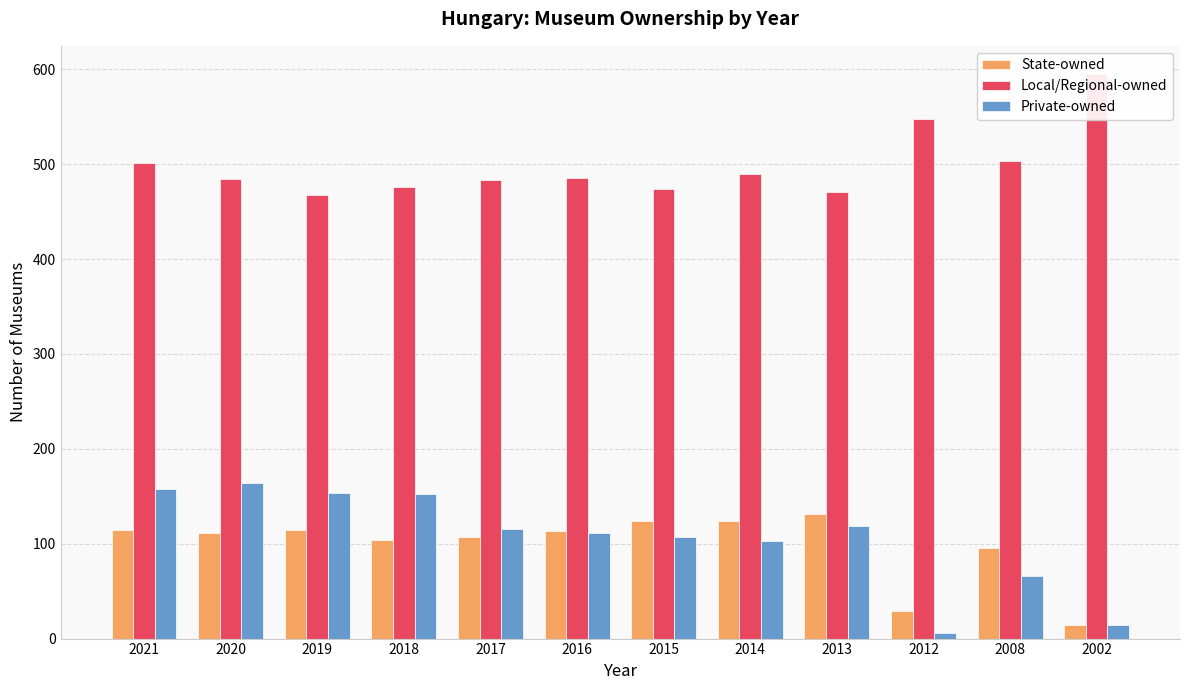

At which category is the sum across all series the highest?

2021